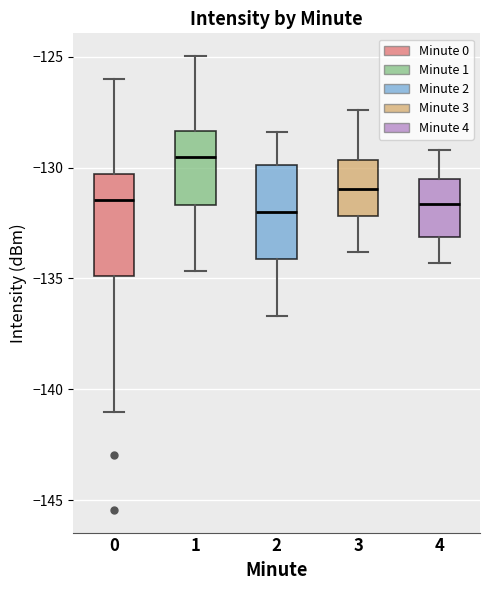

Where is the upper edge of the box at x = 3 on the y-axis? The values are not printed on the chart, so give them approximately, as read against the axis.

-129.5